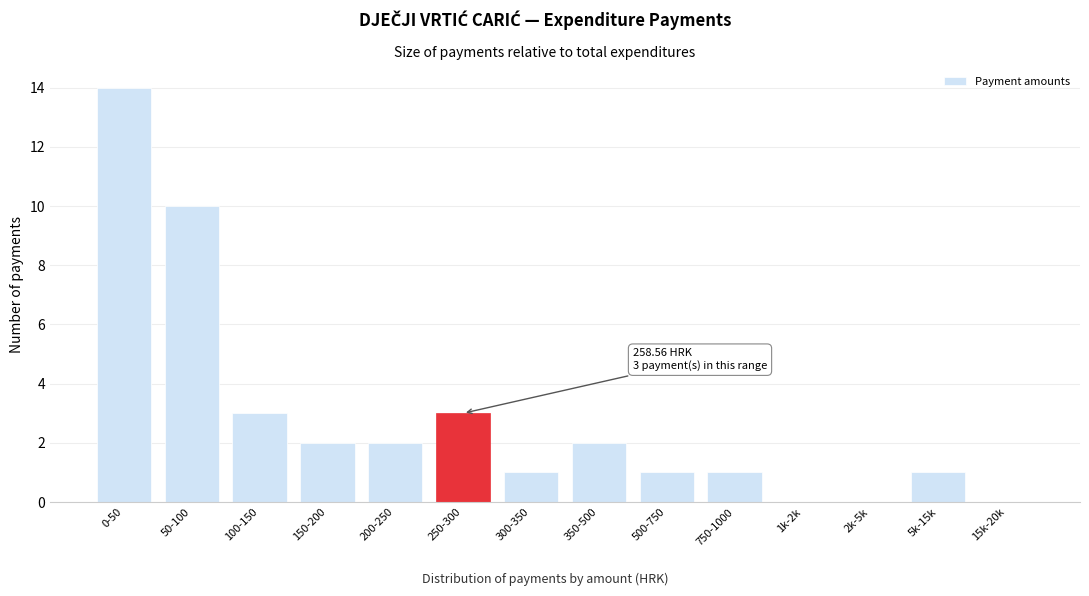

At which label is the value closest to 7?

50-100